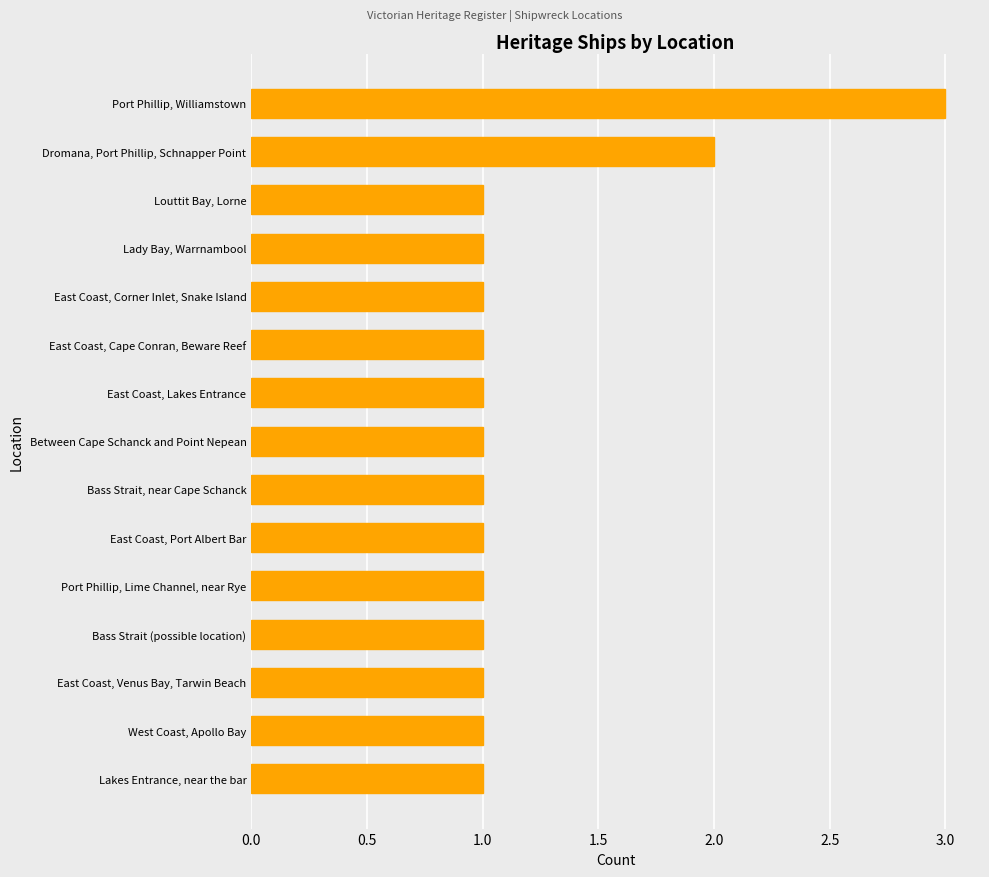

Reading top to bottom, list all the values displayed in this chart.

Port Phillip, Williamstown=3	Dromana, Port Phillip, Schnapper Point=2	Louttit Bay, Lorne=1	Lady Bay, Warrnambool=1	East Coast, Corner Inlet, Snake Island=1	East Coast, Cape Conran, Beware Reef=1	East Coast, Lakes Entrance=1	Between Cape Schanck and Point Nepean=1	Bass Strait, near Cape Schanck=1	East Coast, Port Albert Bar=1	Port Phillip, Lime Channel, near Rye=1	Bass Strait (possible location)=1	East Coast, Venus Bay, Tarwin Beach=1	West Coast, Apollo Bay=1	Lakes Entrance, near the bar=1